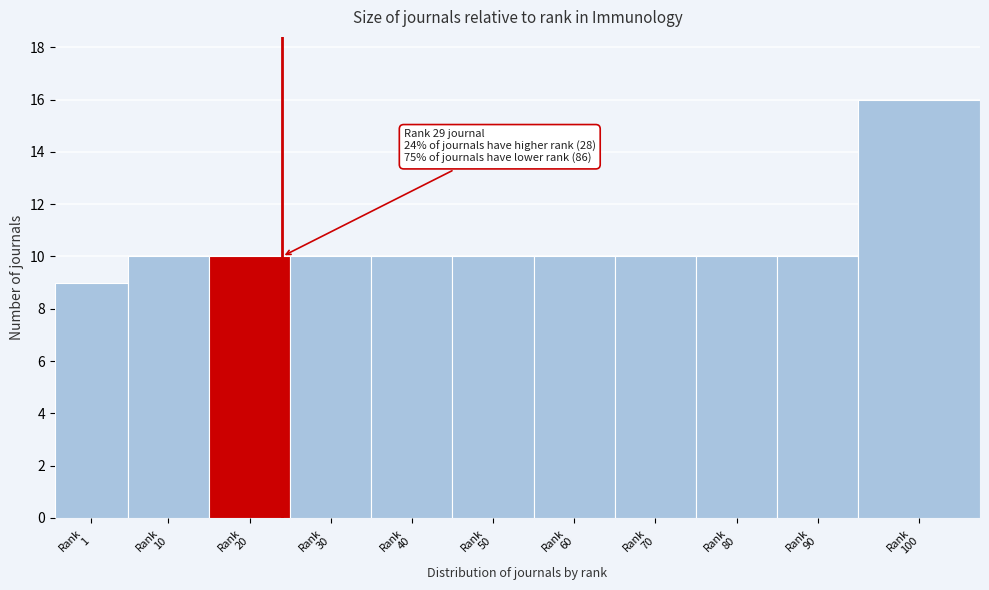

Reading left to right, extract all data points from this chart.

9	10	10	10	10	10	10	10	10	10	16